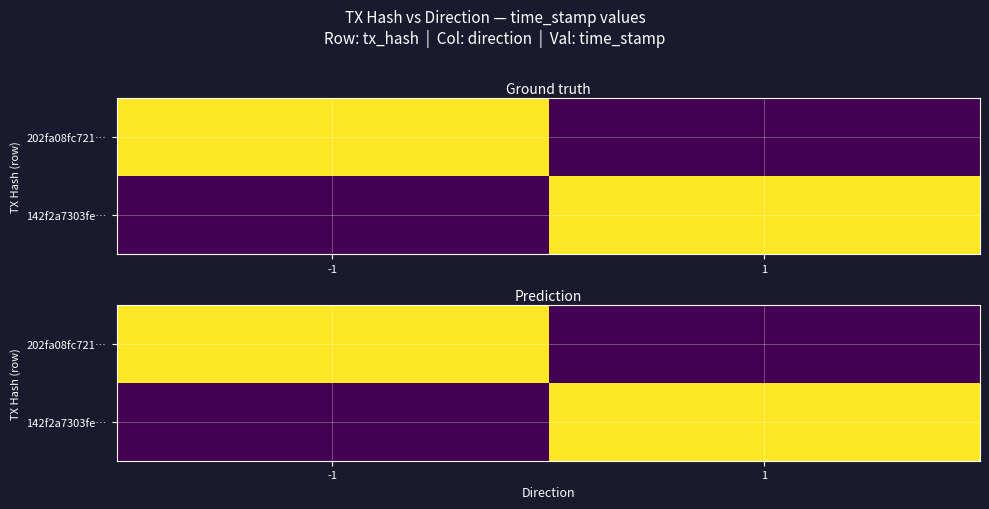

Rank the categories by 202fa08fc721… value from lowest to highest.

1, -1